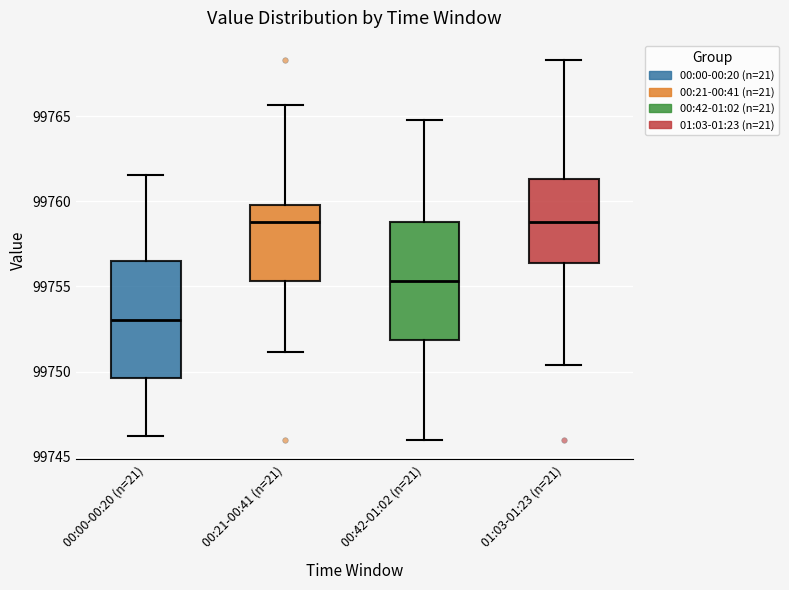

Reading left to right, read every box against the y-axis: the position of its median line, the range the box covers, and the ends of its whiskers. The values are not printed on the chart, so give them approximately, as read against the axis.

00:00-00:20 (n=21): median 99753.0, box 99749.5 to 99756.5, whiskers 99746.0 to 99761.5
00:21-00:41 (n=21): median 99759.0, box 99755.5 to 99760.0, whiskers 99751.0 to 99765.5
00:42-01:02 (n=21): median 99755.5, box 99752.0 to 99759.0, whiskers 99746.0 to 99765.0
01:03-01:23 (n=21): median 99759.0, box 99756.5 to 99761.5, whiskers 99750.5 to 99768.5